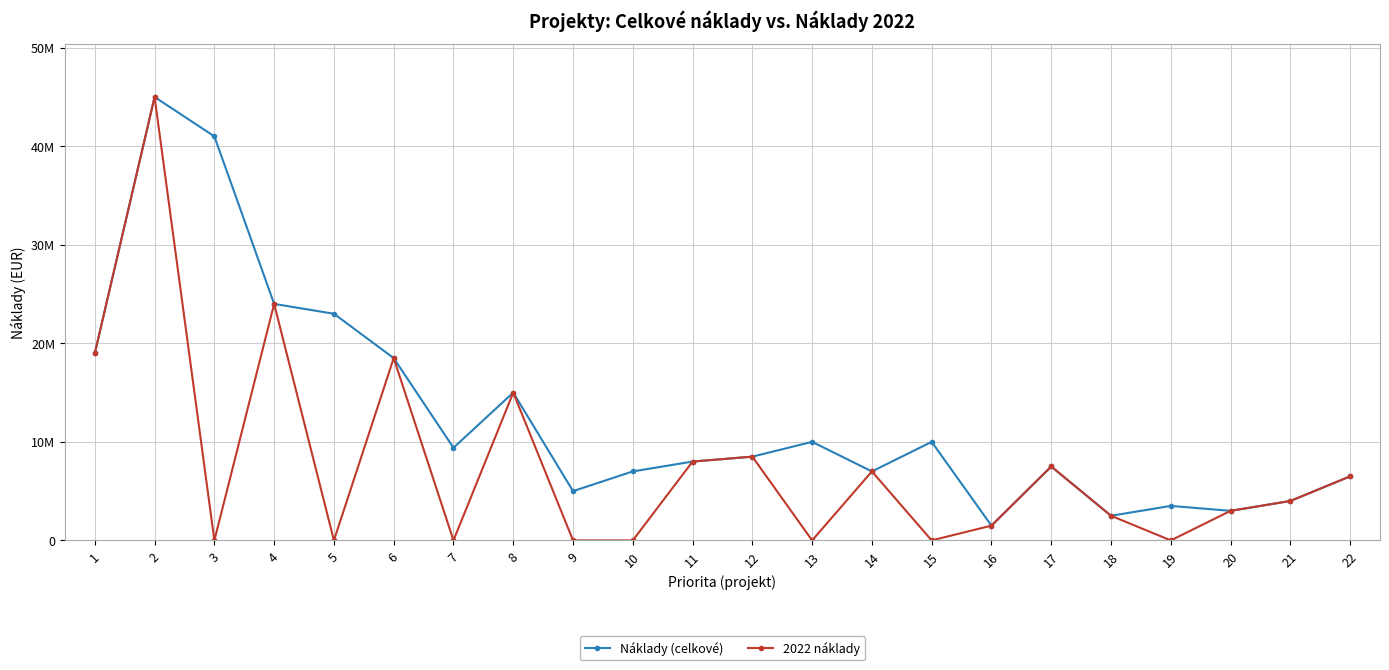

At how many categories does at least one series exceed 5814419?

16